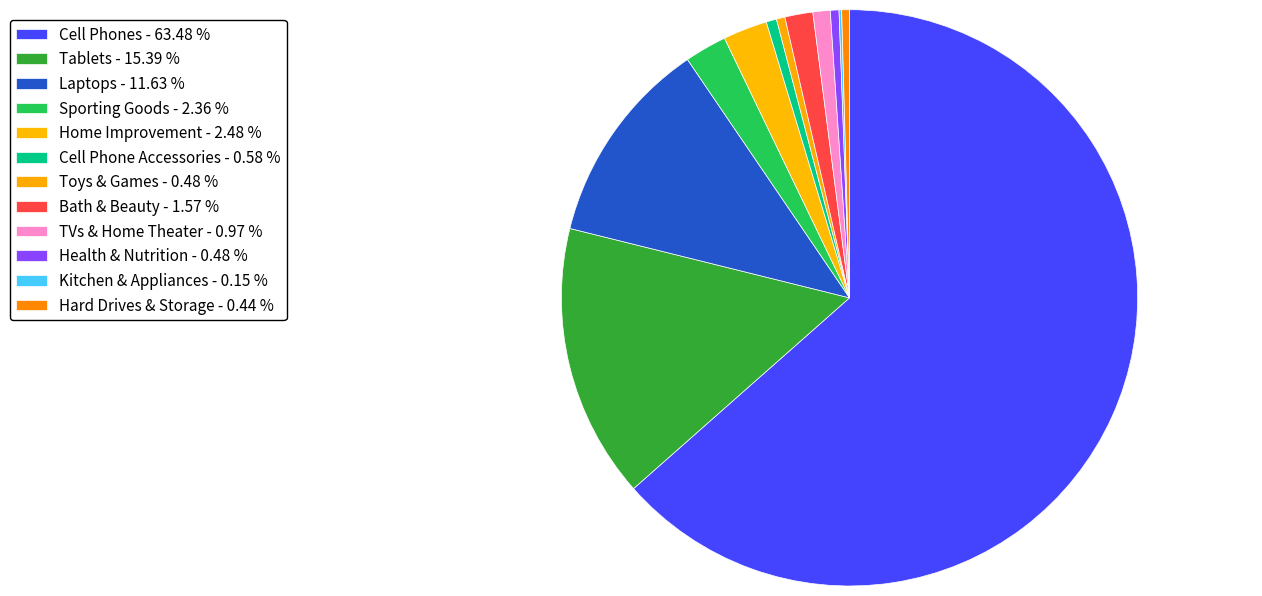

Does Toys & Games account for over 50% of the chart?

No